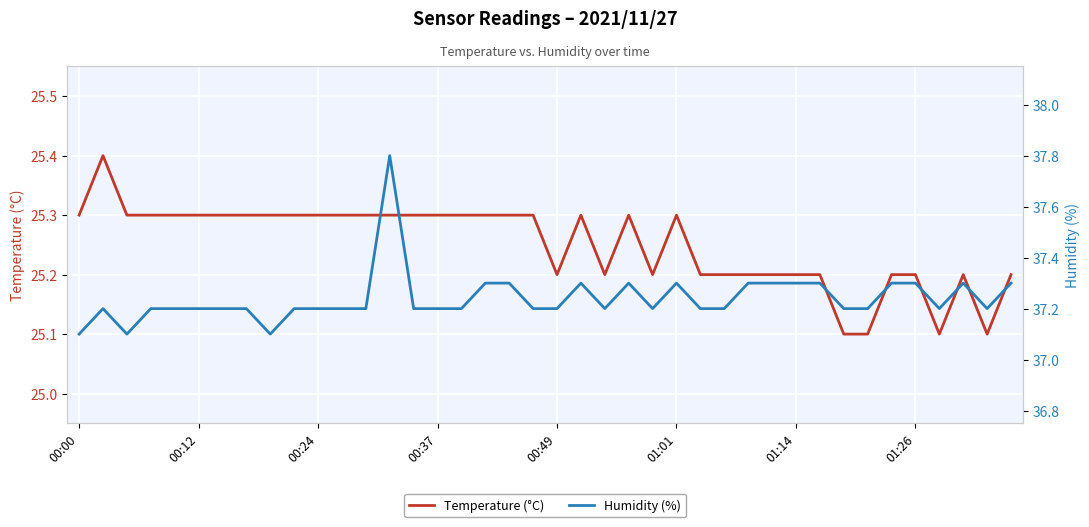

What is the value of the Humidity (%) point at the 25th from the left?

37.2